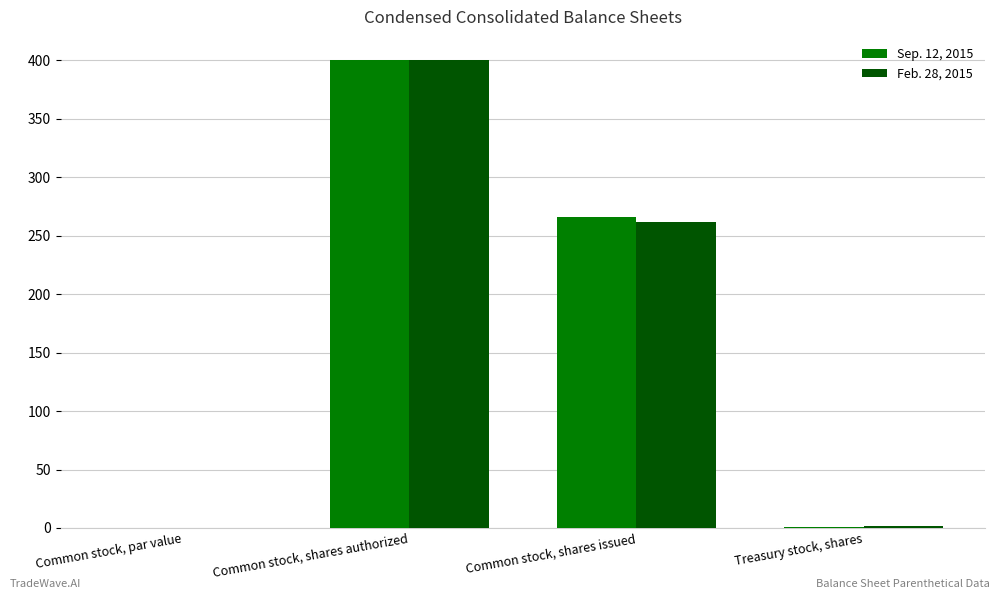

Where does the Feb. 28, 2015 series first go above 262?

Common stock, shares authorized